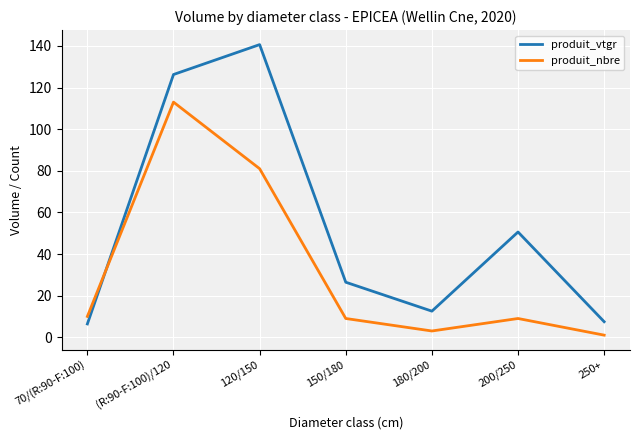

How many lines are shown in the chart?

2